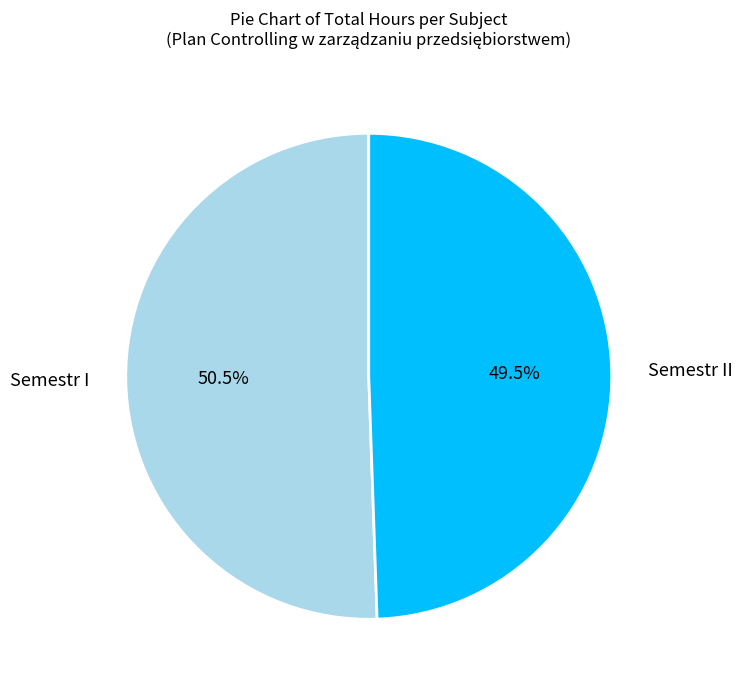

Is there a majority slice in this chart?

Yes